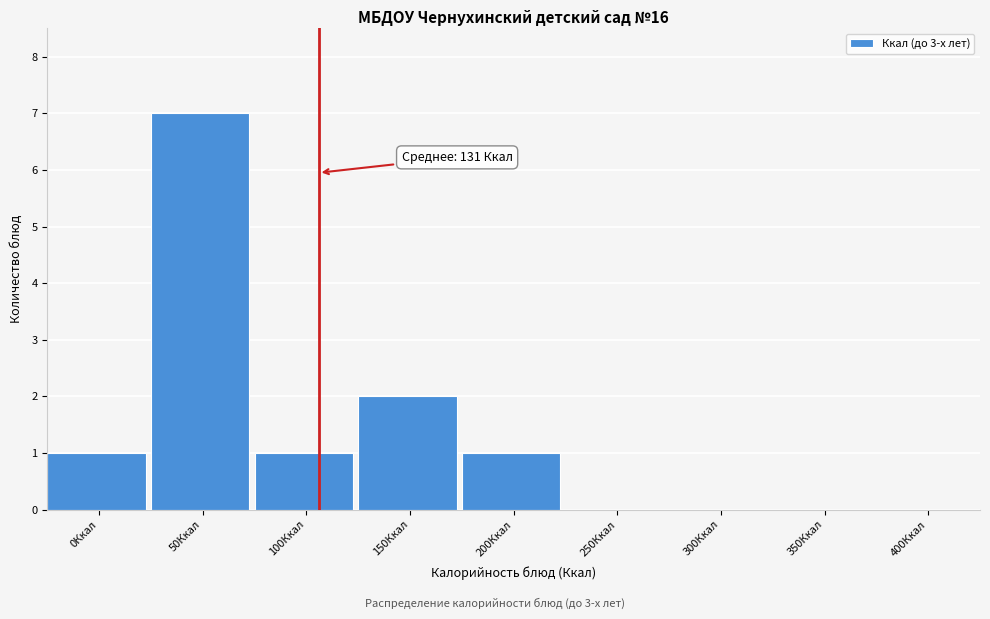

Reading left to right, list all the values displayed in this chart.

0Ккал=1	50Ккал=7	100Ккал=1	150Ккал=2	200Ккал=1	250Ккал=0	300Ккал=0	350Ккал=0	400Ккал=0